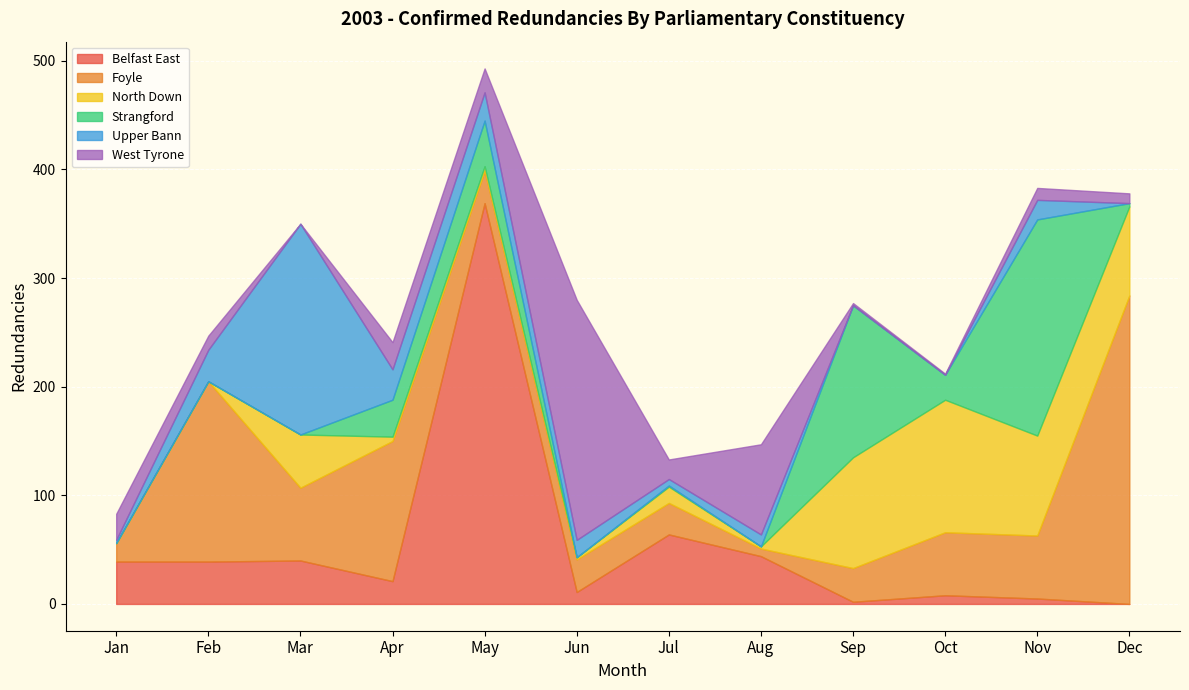

Which series changed the most between Mar and May?

Belfast East